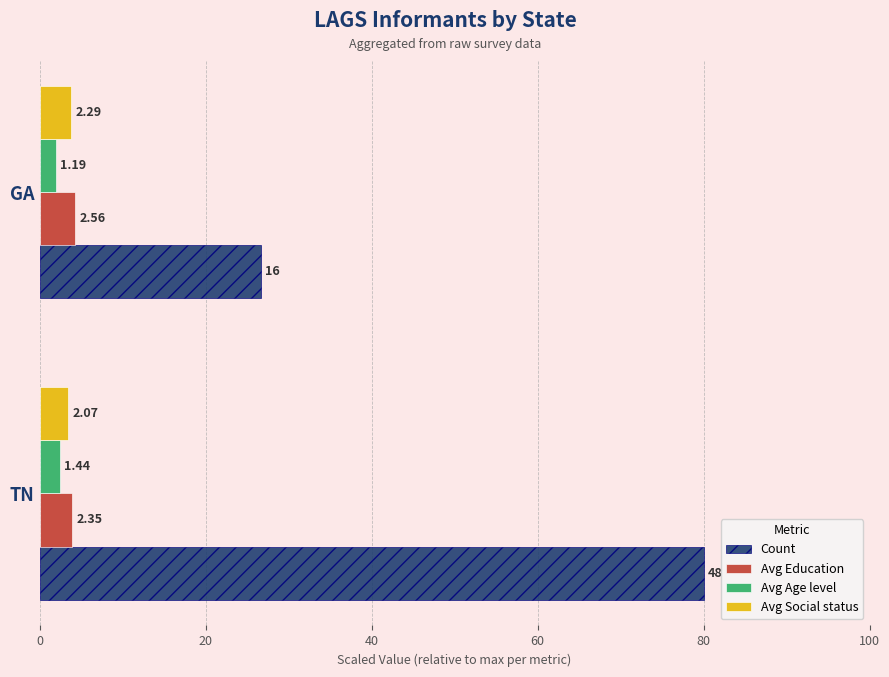

What is the value of the Count bar at the 1st from the left?

80.0